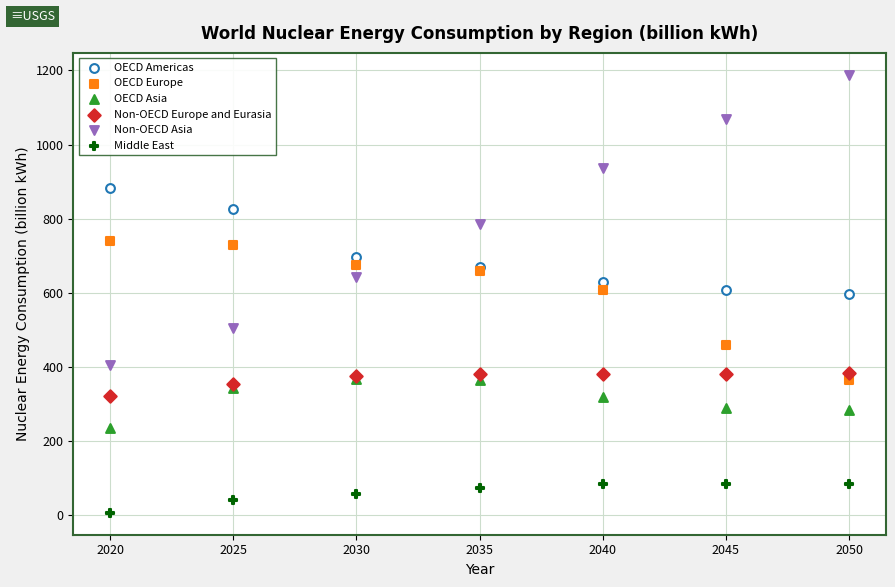

Which series has the widest spread of Y values?

Non-OECD Asia